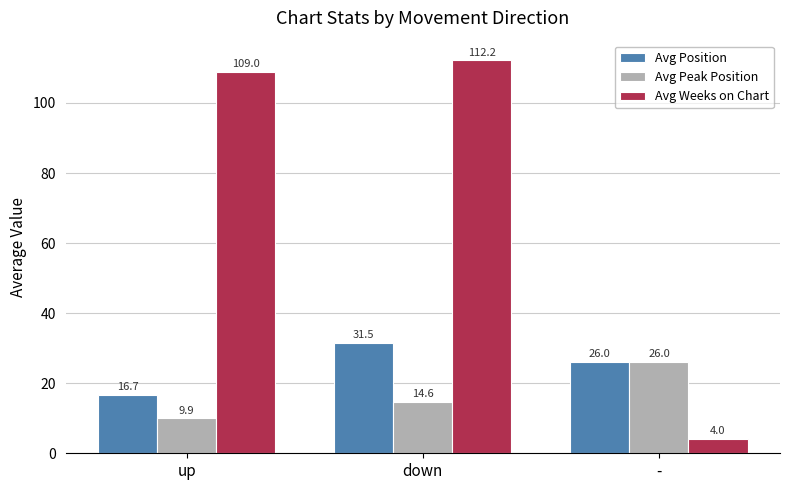

What is the lowest value of the Avg Weeks on Chart series?

4.0